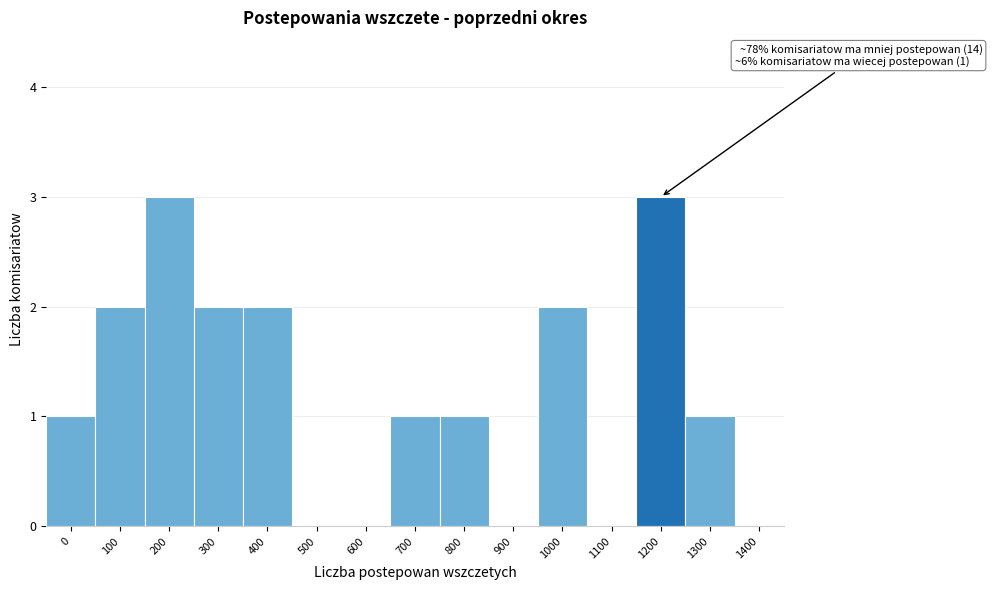

Reading right to left, list all the values displayed in this chart.

1400=0	1300=1	1200=3	1100=0	1000=2	900=0	800=1	700=1	600=0	500=0	400=2	300=2	200=3	100=2	0=1